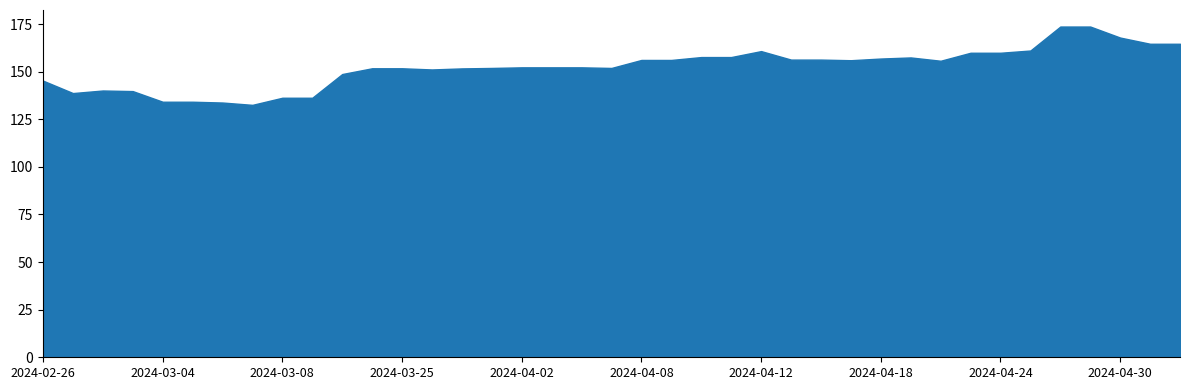

Between 2024-03-25 and 2024-04-29, which is larger?

2024-04-29